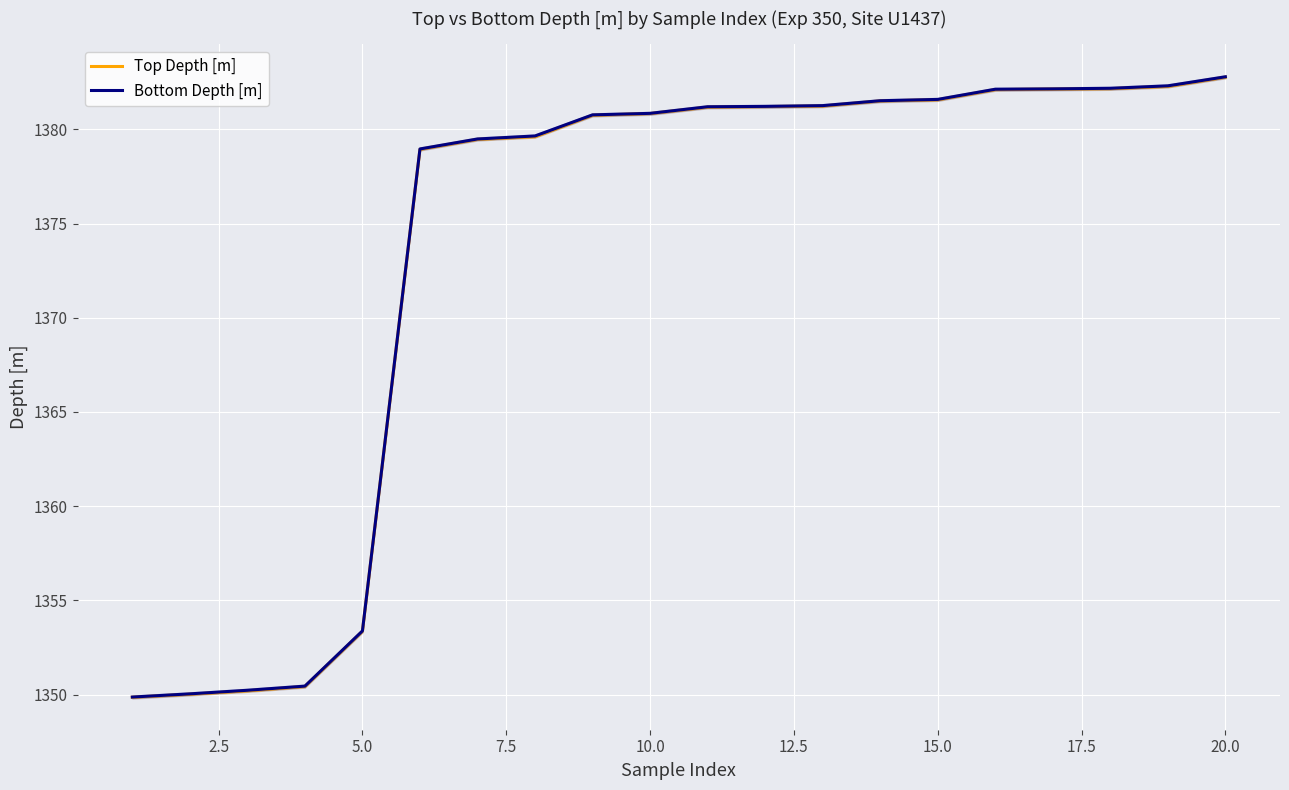

Count the number of data series in this chart.

2